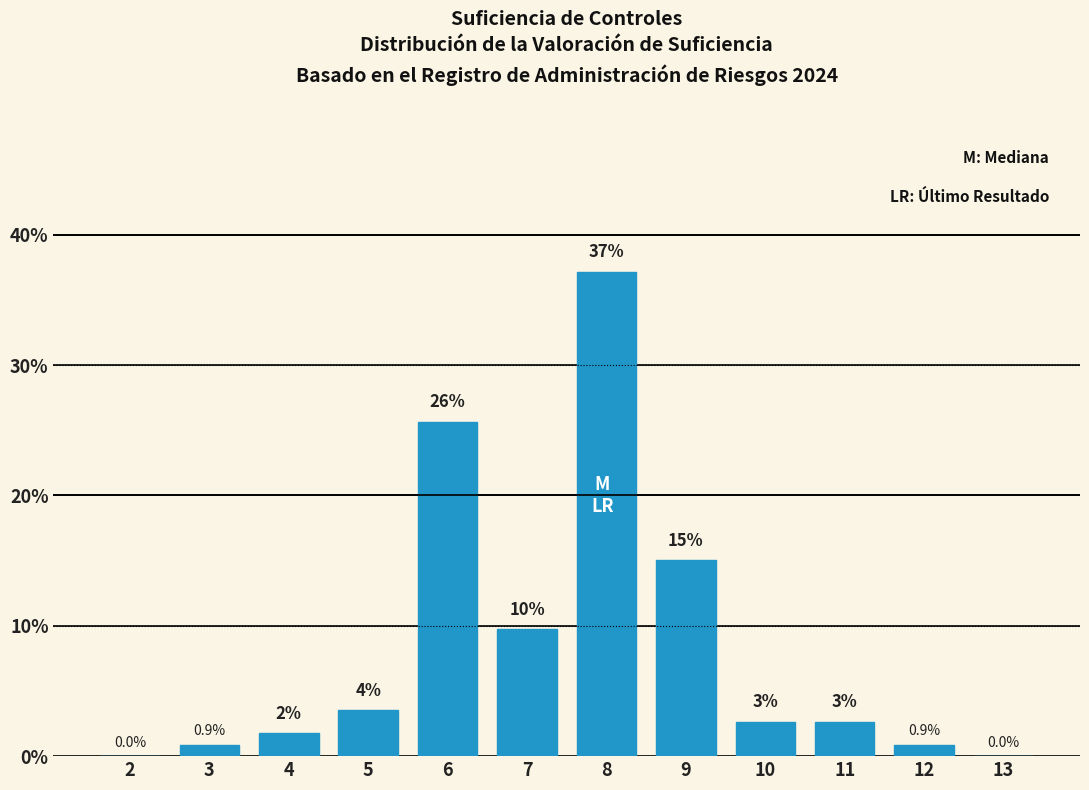

Between 9 and 2, which is larger?

9